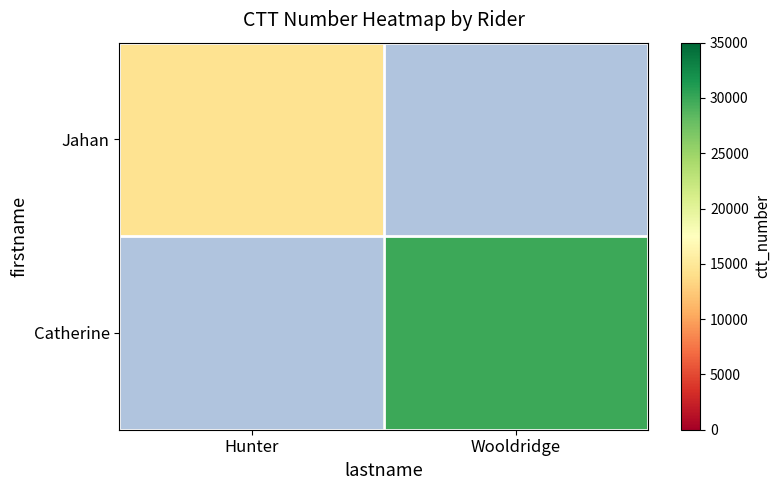

Rank the categories by Catherine value from lowest to highest.

Hunter, Wooldridge